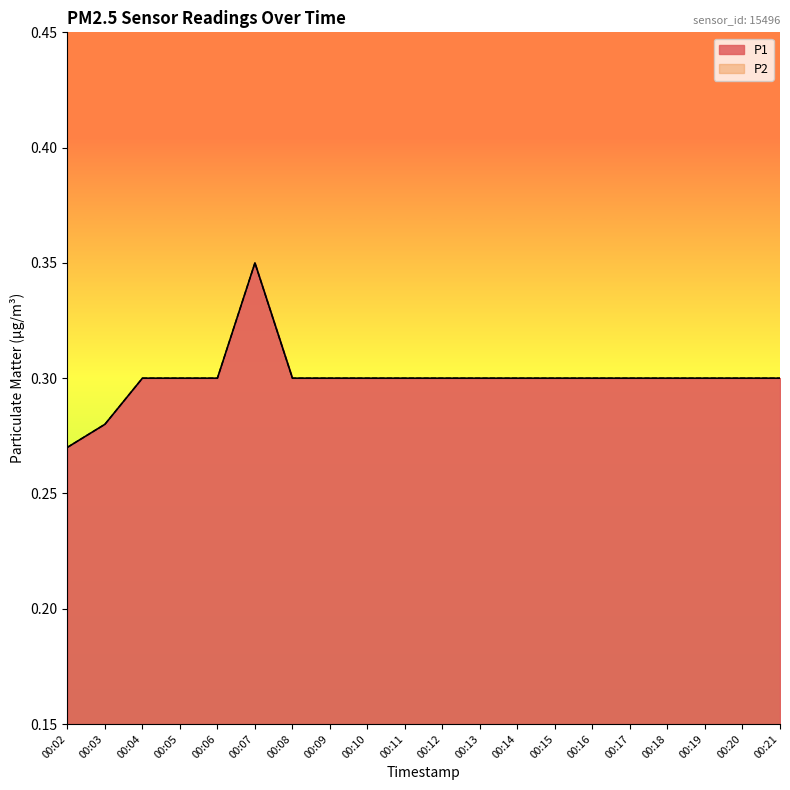

True or false: P1 and P2 intersect in this chart.

False